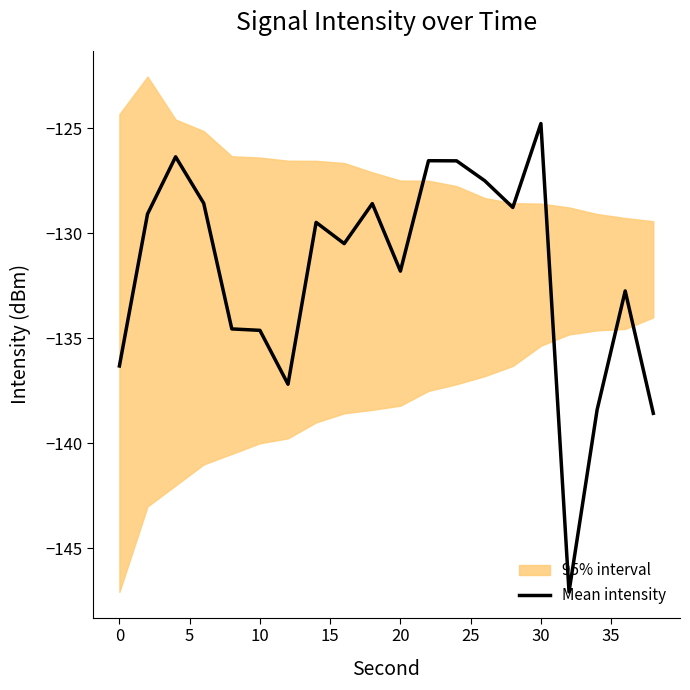

Is it true that the value at 25 is -137.2?

True